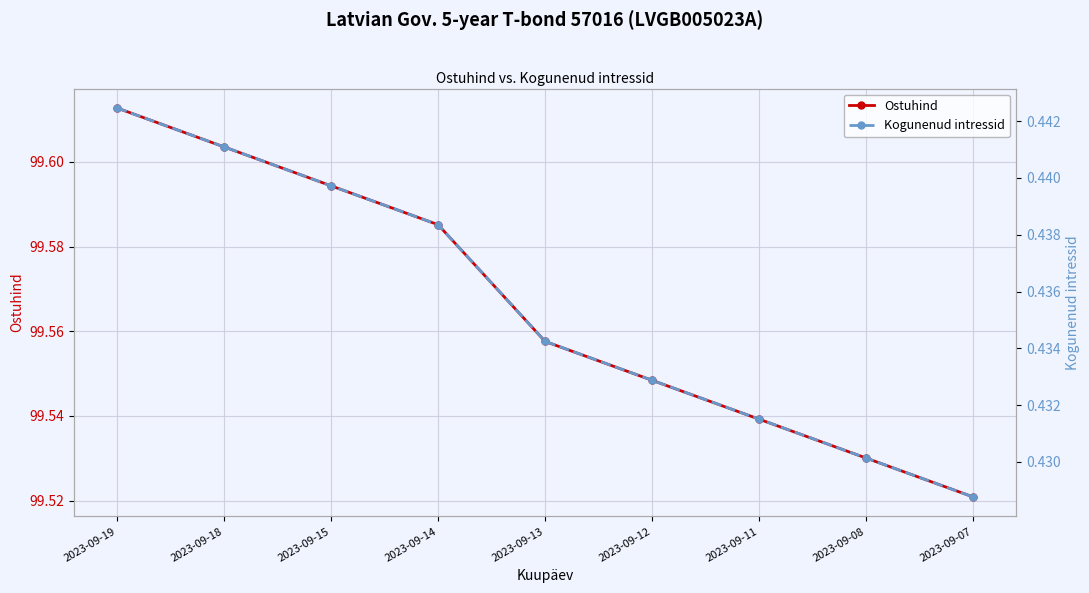

Count the Kogunenud intressid values in the range 0 to 1.

9